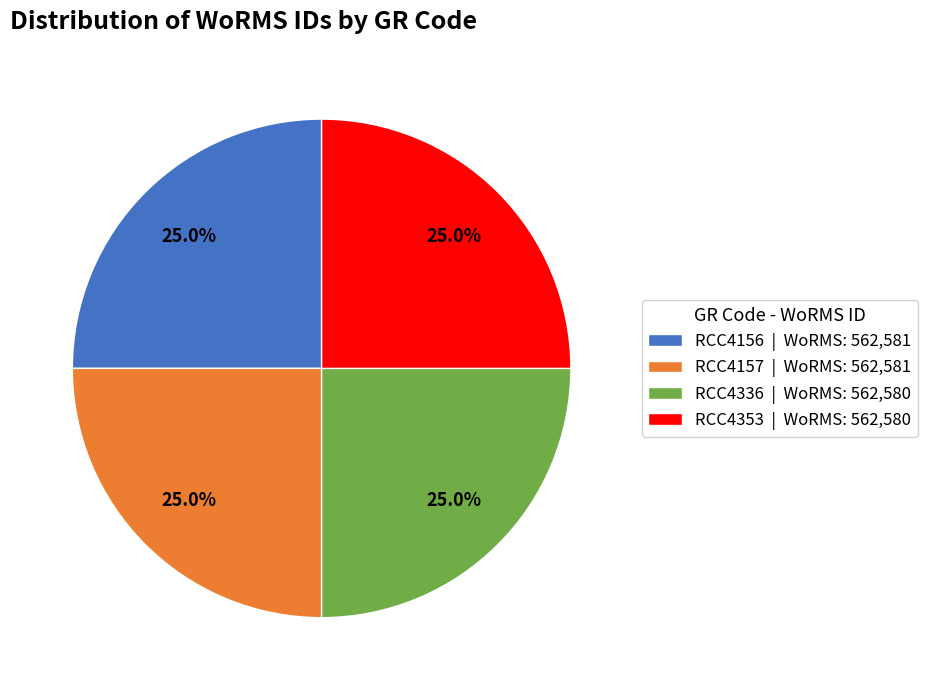

True or false: RCC4157 accounts for 17% of the total.

False